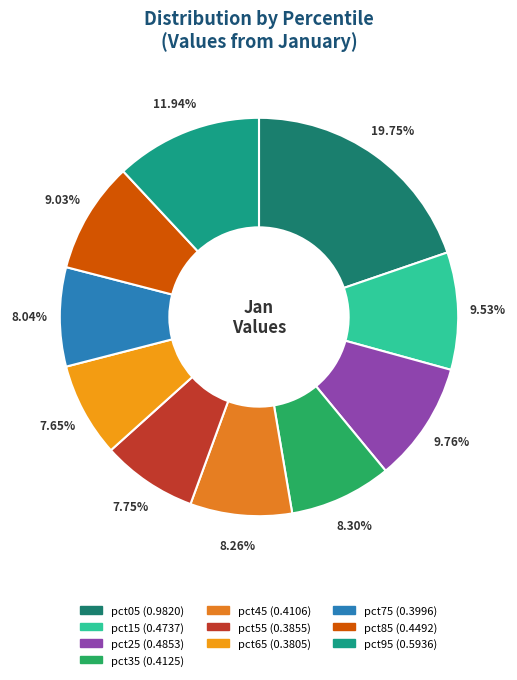

Count the number of slices in the pie.

10